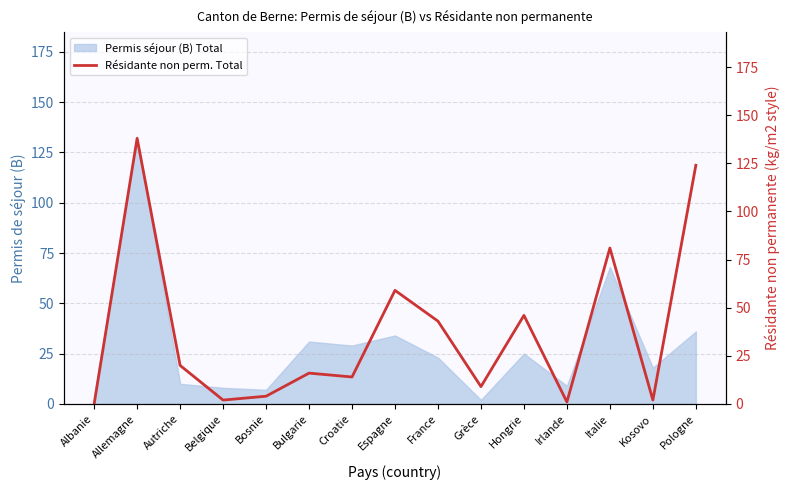

What is the highest value of the Permis séjour (B) Total series?

132